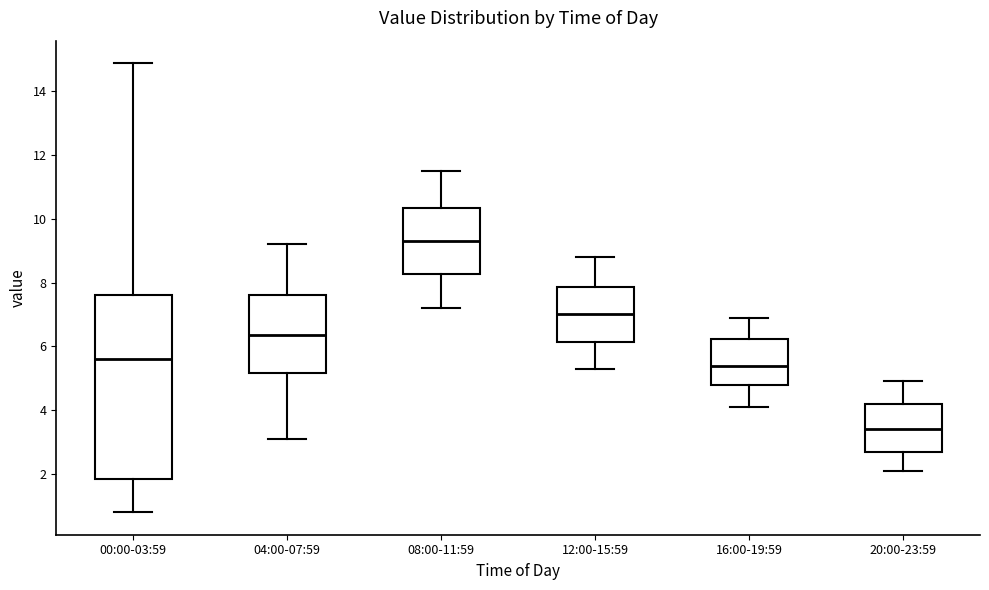

Where does the median line of the box for 12:00-15:59 sit on the y-axis? The values are not printed on the chart, so give them approximately, as read against the axis.

7.0